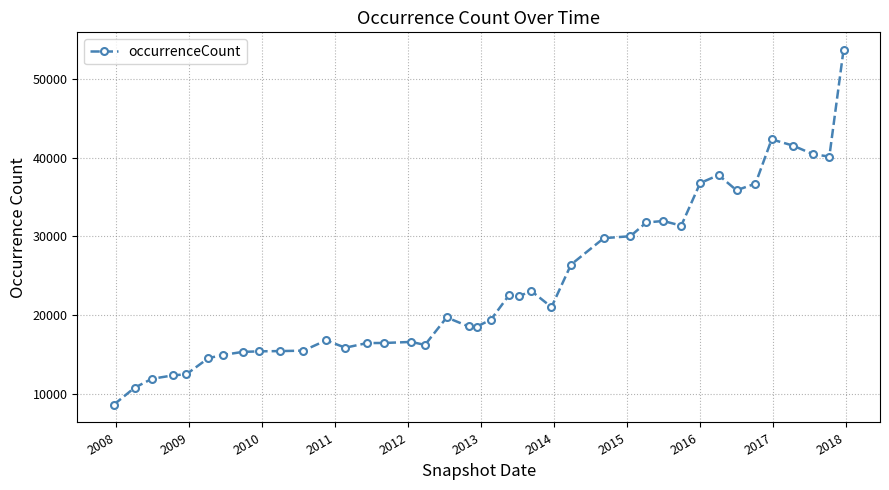

What is the value of the 19th point from the left?

18575